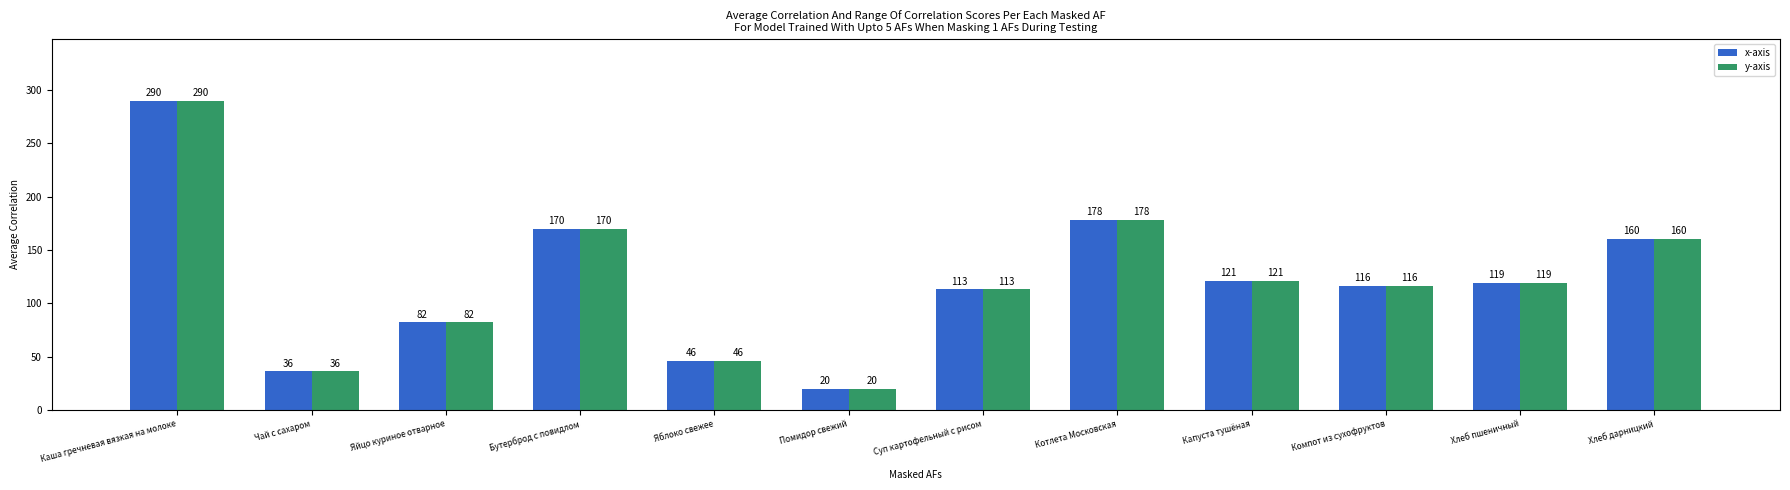

Reading right to left, list all the values displayed in this chart.

x-axis: Хлеб дарницкий=160	Хлеб пшеничный=119	Компот из сухофруктов=116	Капуста тушёная=121	Котлета Московская=178	Суп картофельный с рисом=113	Помидор свежий=20	Яблоко свежее=46	Бутерброд с повидлом=170	Яйцо куриное отварное=82	Чай с сахаром=36	Каша гречневая вязкая на молоке=290
y-axis: Хлеб дарницкий=160	Хлеб пшеничный=119	Компот из сухофруктов=116	Капуста тушёная=121	Котлета Московская=178	Суп картофельный с рисом=113	Помидор свежий=20	Яблоко свежее=46	Бутерброд с повидлом=170	Яйцо куриное отварное=82	Чай с сахаром=36	Каша гречневая вязкая на молоке=290